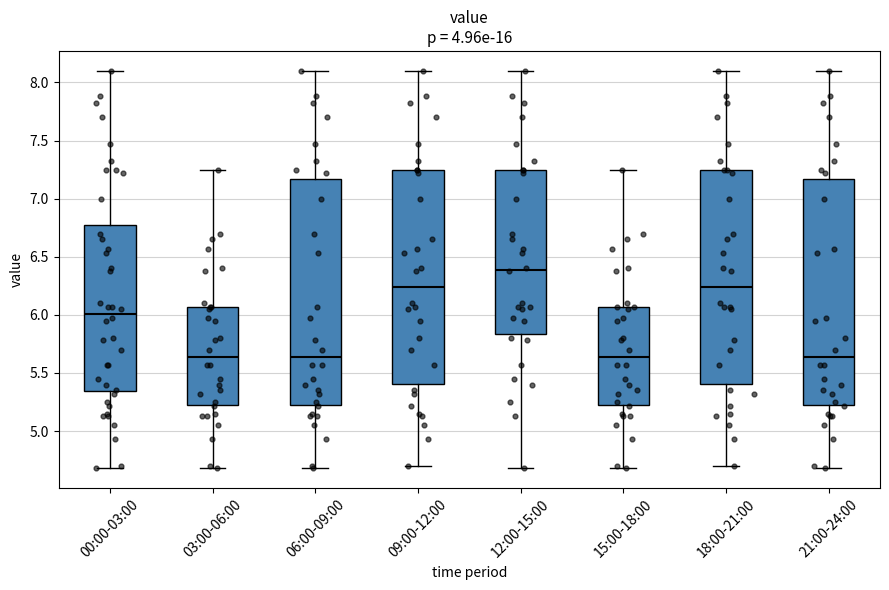

Reading left to right, read every box against the y-axis: the position of its median line, the range the box covers, and the ends of its whiskers. The values are not printed on the chart, so give them approximately, as read against the axis.

00:00-03:00: median 6.00, box 5.35 to 6.80, whiskers 4.70 to 8.10
03:00-06:00: median 5.65, box 5.25 to 6.05, whiskers 4.70 to 7.25
06:00-09:00: median 5.65, box 5.25 to 7.15, whiskers 4.70 to 8.10
09:00-12:00: median 6.25, box 5.40 to 7.25, whiskers 4.70 to 8.10
12:00-15:00: median 6.40, box 5.85 to 7.25, whiskers 4.70 to 8.10
15:00-18:00: median 5.65, box 5.25 to 6.05, whiskers 4.70 to 7.25
18:00-21:00: median 6.25, box 5.40 to 7.25, whiskers 4.70 to 8.10
21:00-24:00: median 5.65, box 5.25 to 7.15, whiskers 4.70 to 8.10